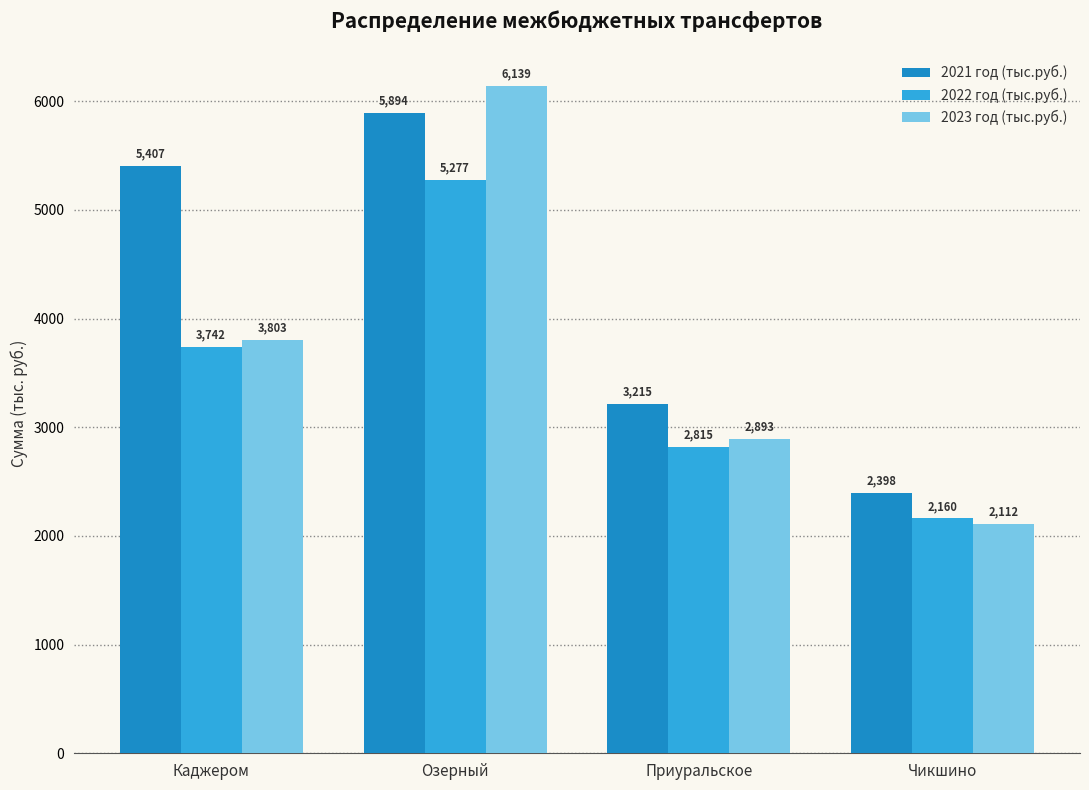

Is it true that 2021 год (тыс.руб.) equals 3214.9 at Приуральское?

True